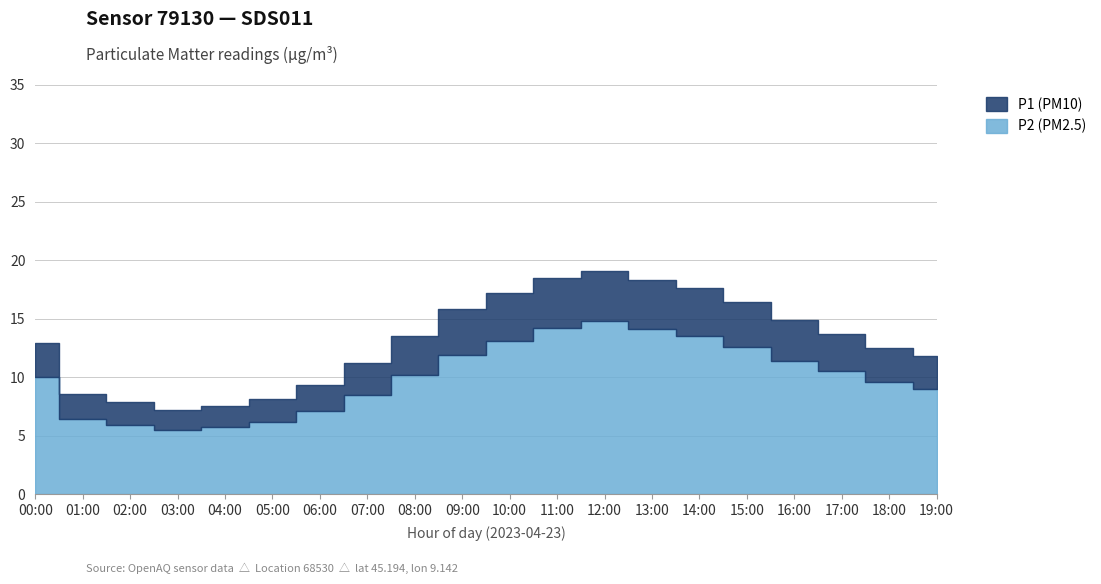

At how many categories does at least one series exceed 18?

3